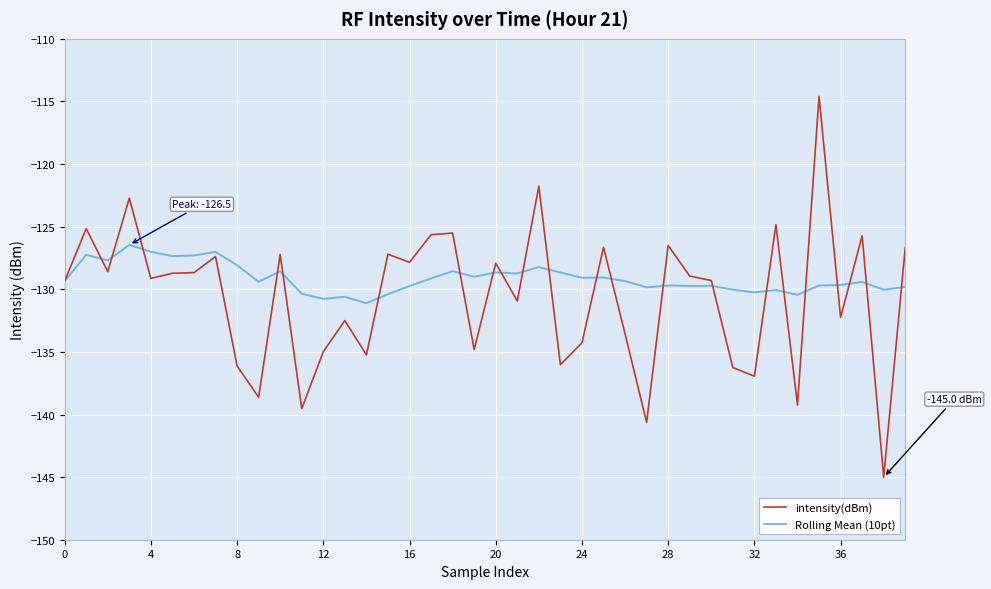

List the series in order of their peak value, highest first.

intensity(dBm), Rolling Mean (10pt)